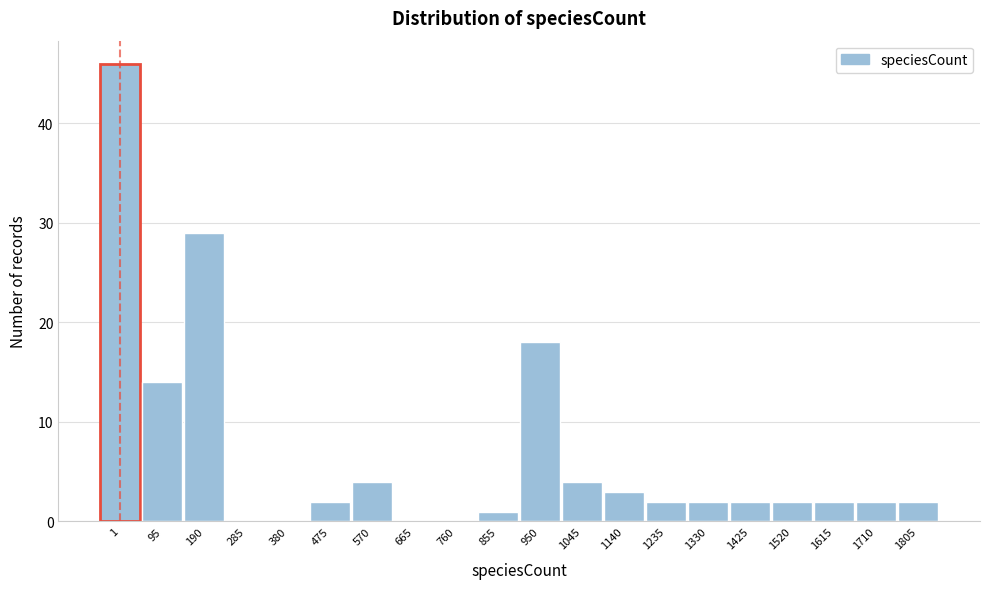

Reading left to right, what are all the values shown in this chart?

1=46	95=14	190=29	285=0	380=0	475=2	570=4	665=0	760=0	855=1	950=18	1045=4	1140=3	1235=2	1330=2	1425=2	1520=2	1615=2	1710=2	1805=2